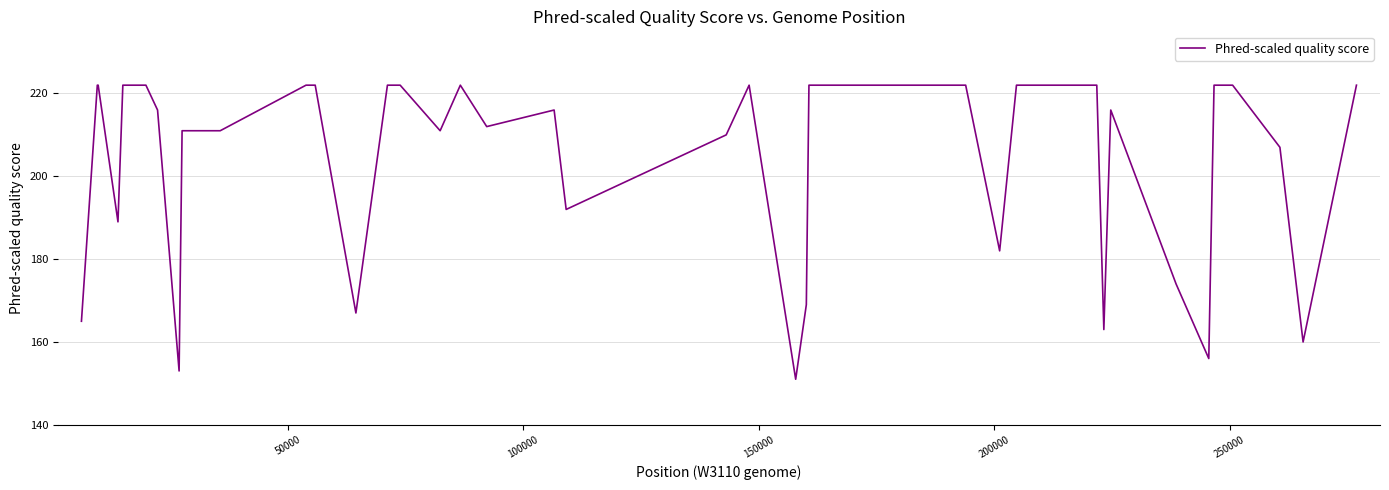

What is the difference between the maximum and minimum values?

71